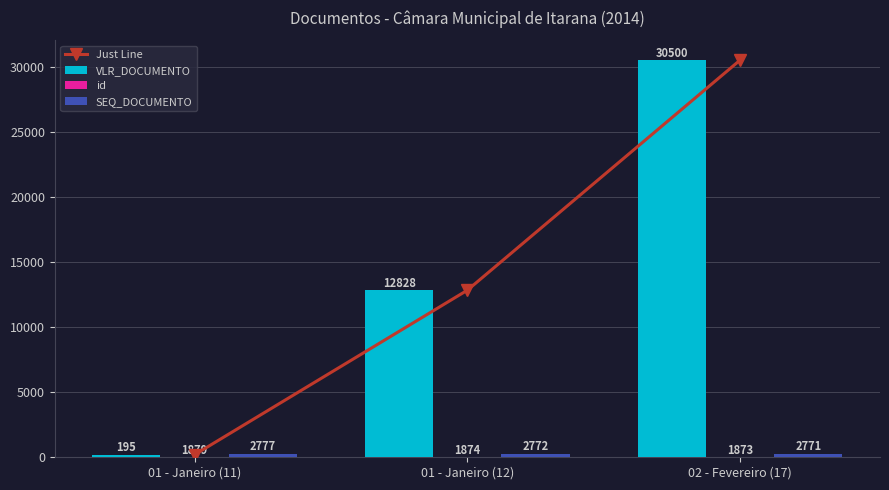

What is the value of the Just Line point at the 1st from the left?

195.3